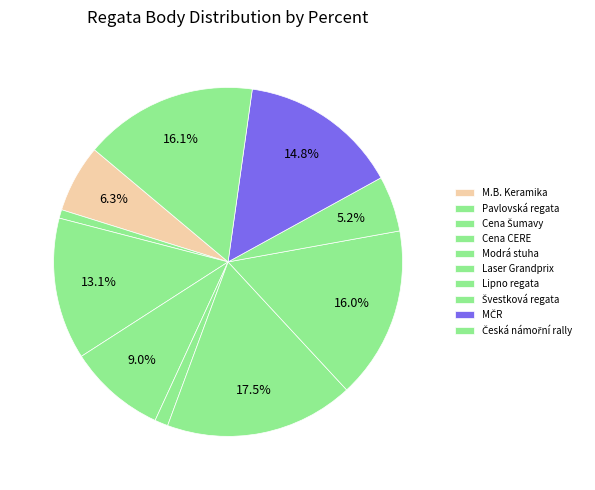

Which category has the smallest portion of the pie?

Pavlovská regata